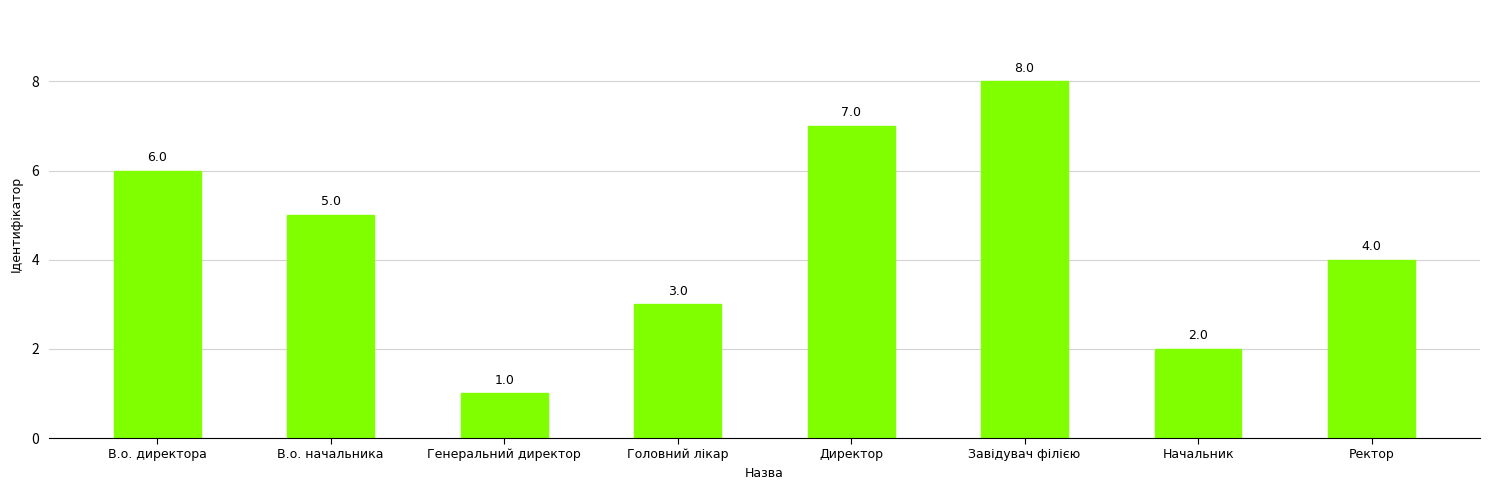

What is the minimum value shown in the chart?

1